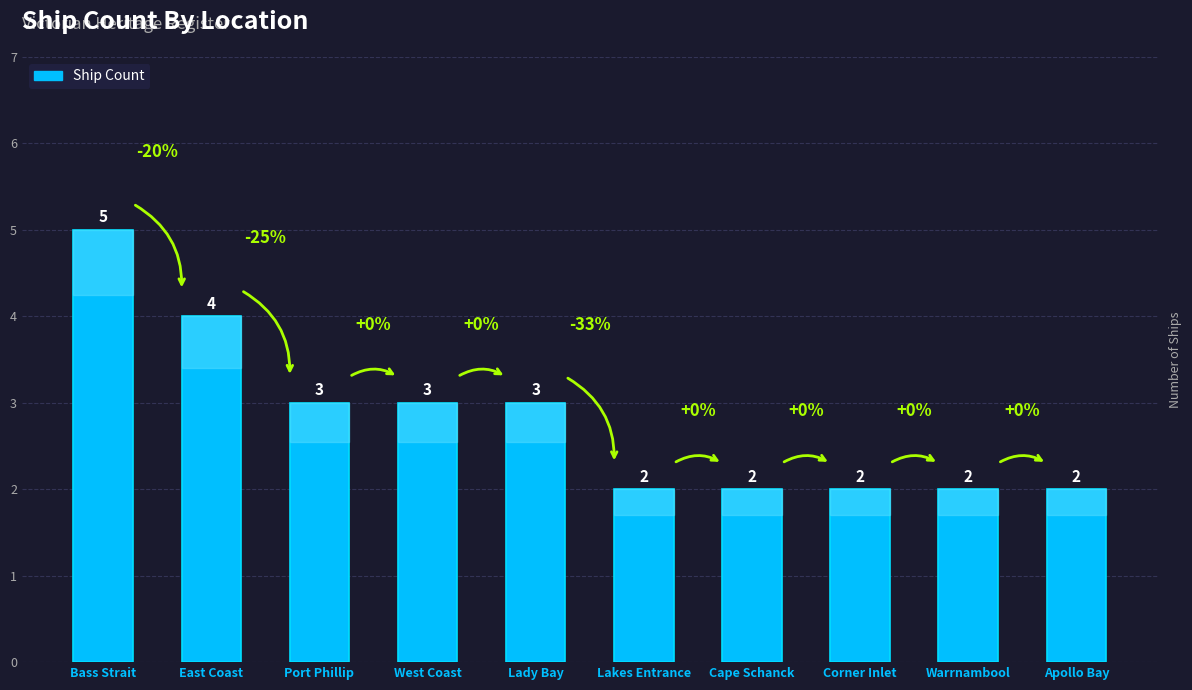

Reading right to left, what are all the values shown in this chart?

2	2	2	2	2	3	3	3	4	5